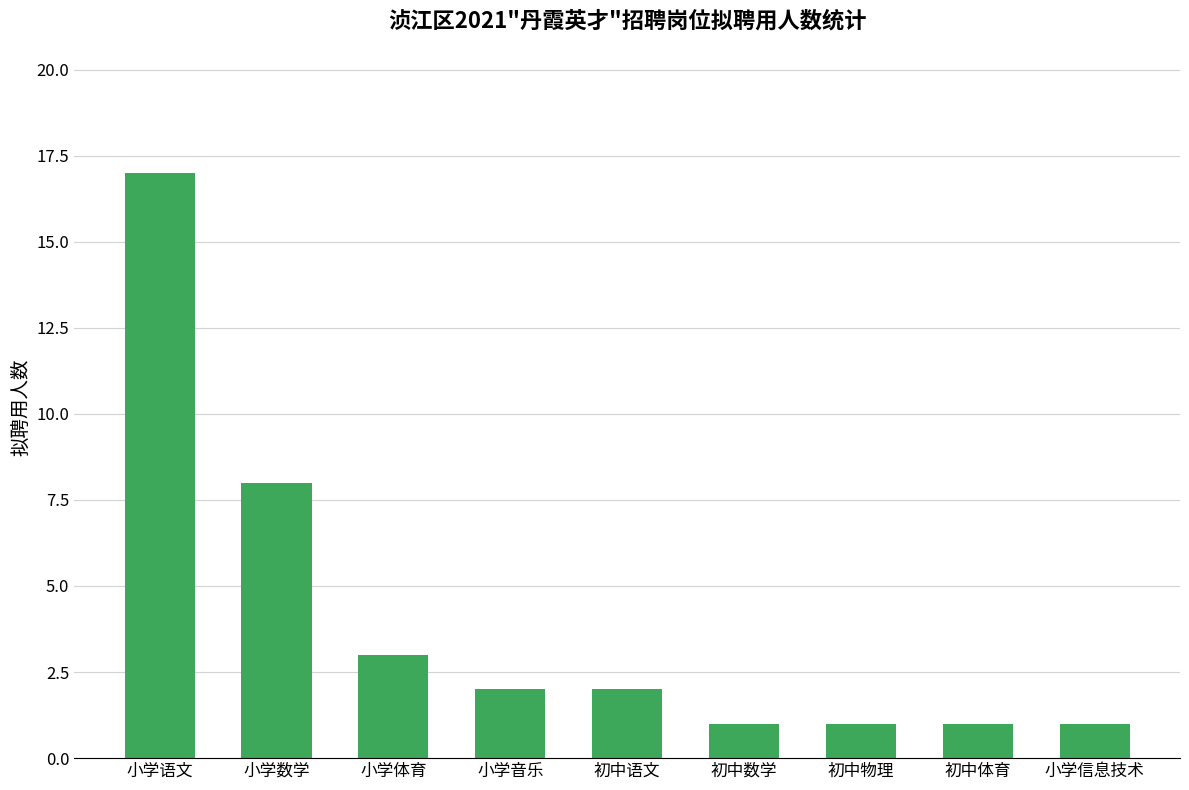

Does the chart contain any negative values?

No